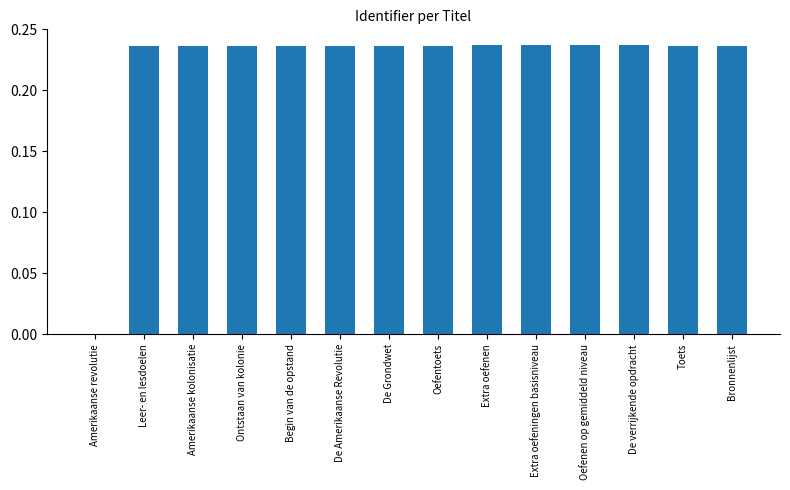

What is the change in value from Amerikaanse revolutie to Bronnenlijst?

+0.2